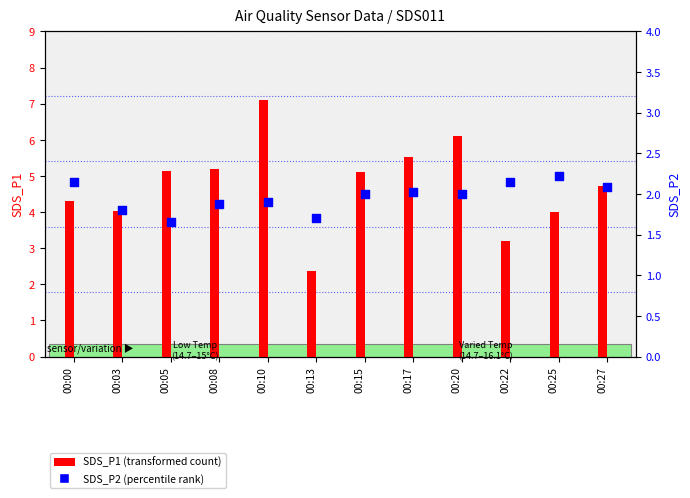

What are all the series names shown in the legend?

SDS_P1 (transformed count), SDS_P2 (percentile rank)